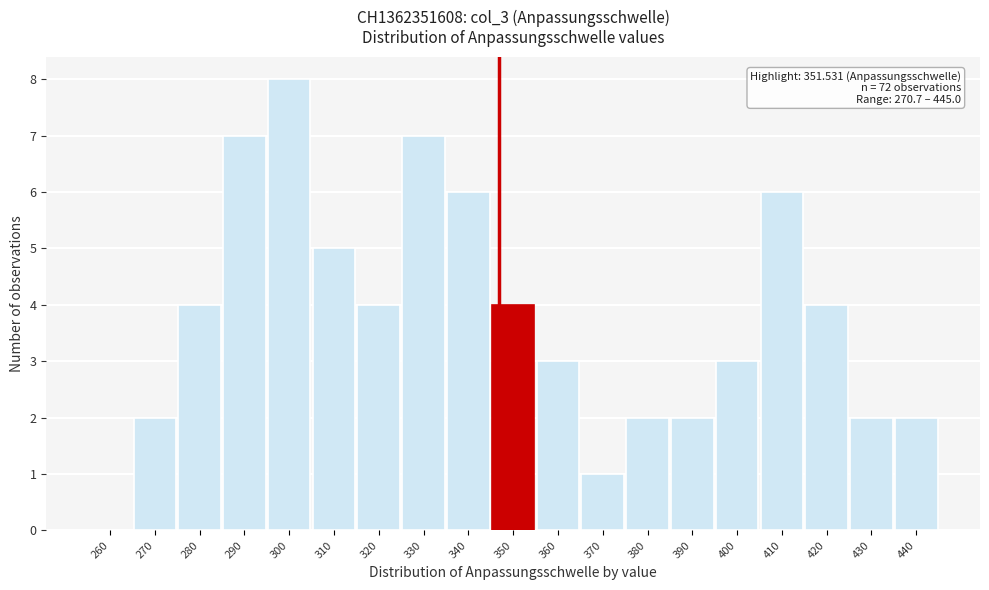

Which label corresponds to the largest value in the chart?

300